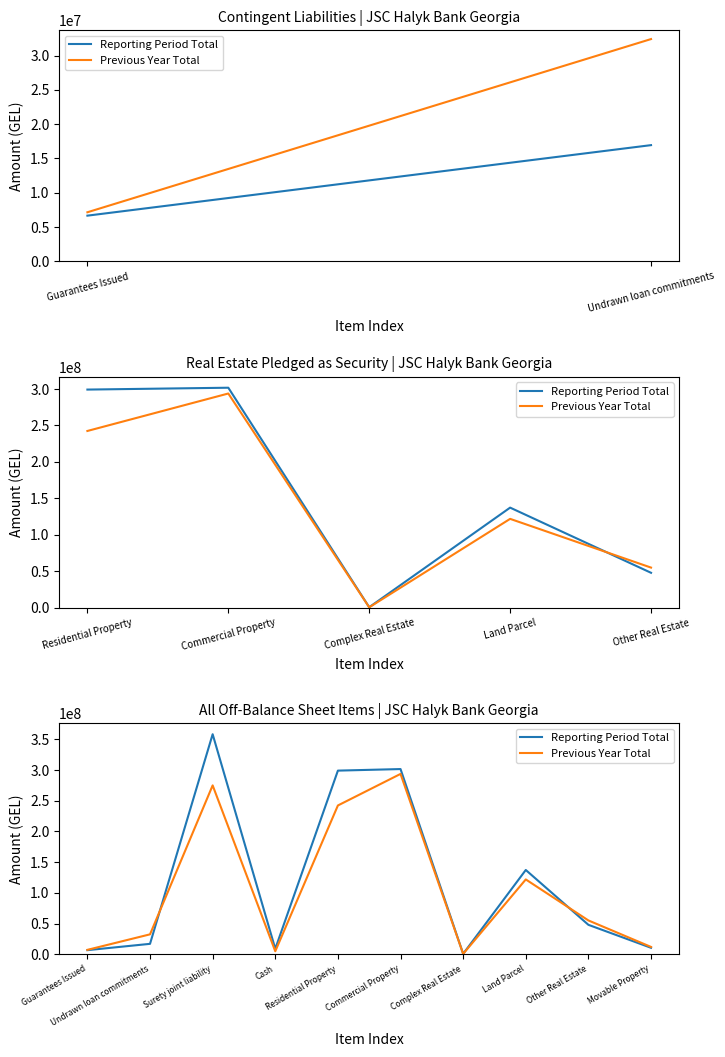

Is it true that Previous Year Total equals 32417538 at Undrawn loan commitments?

True